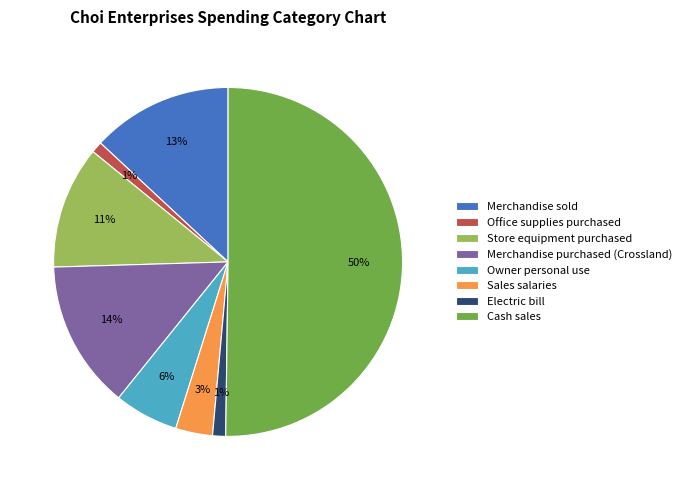

What is the majority slice?

Cash sales